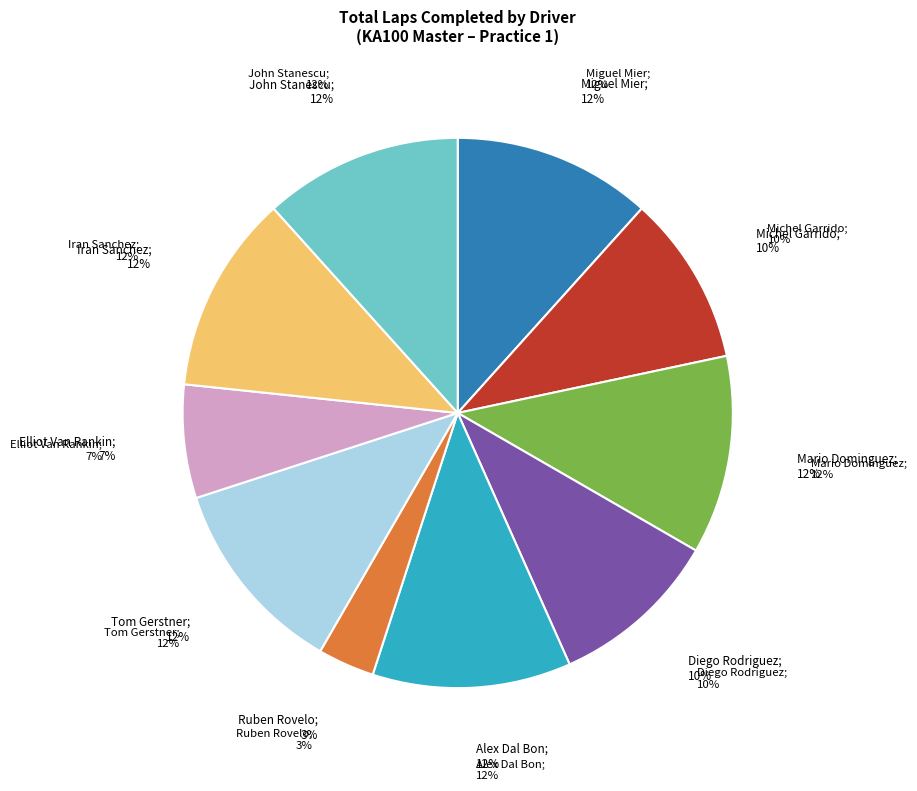

Is it true that Alex Dal Bon is 12% of the pie?

True